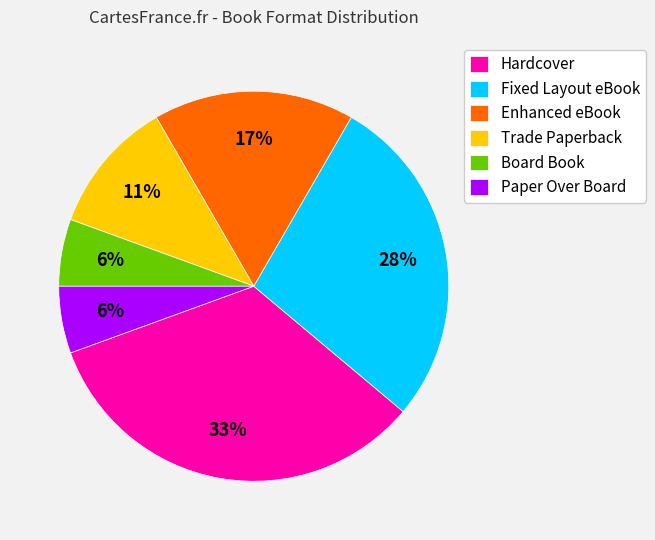

To the nearest percent, what is the average slice percentage?

17%